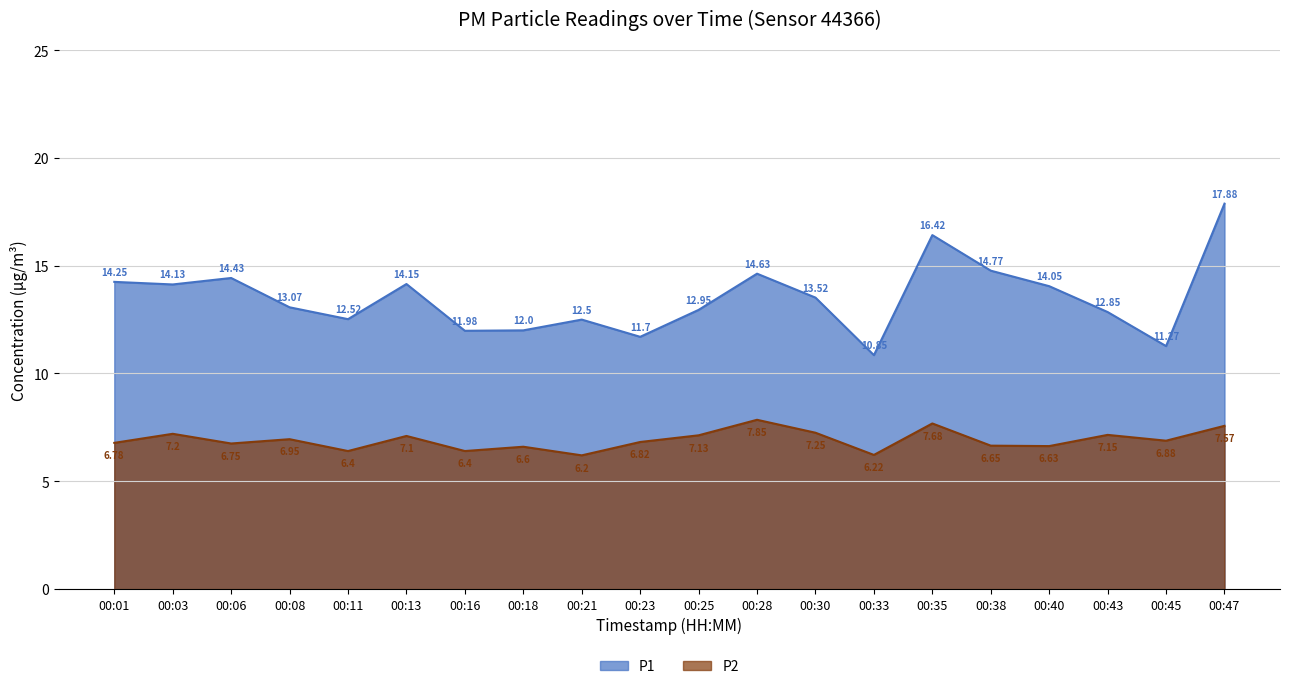

Does the chart have visible grid lines?

Yes